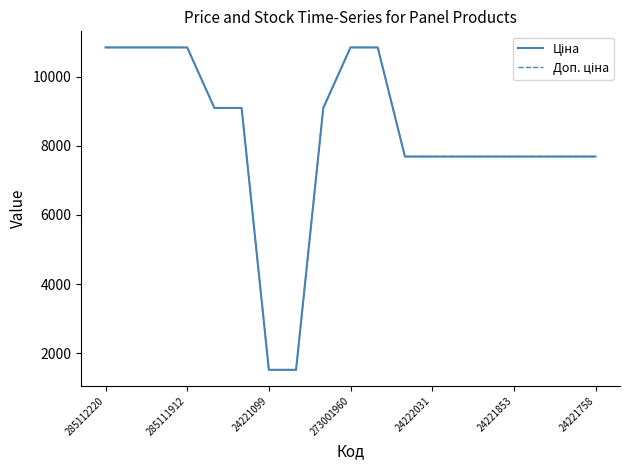

What is the minimum value shown in the chart?

1526.8